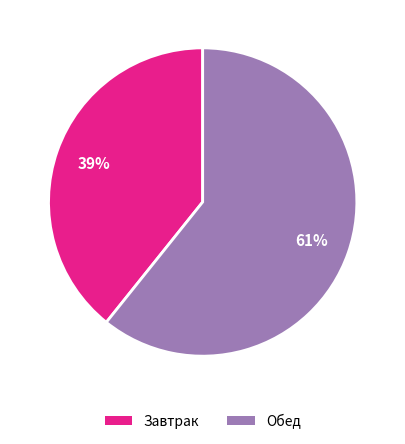

Does any single category account for the majority?

Yes